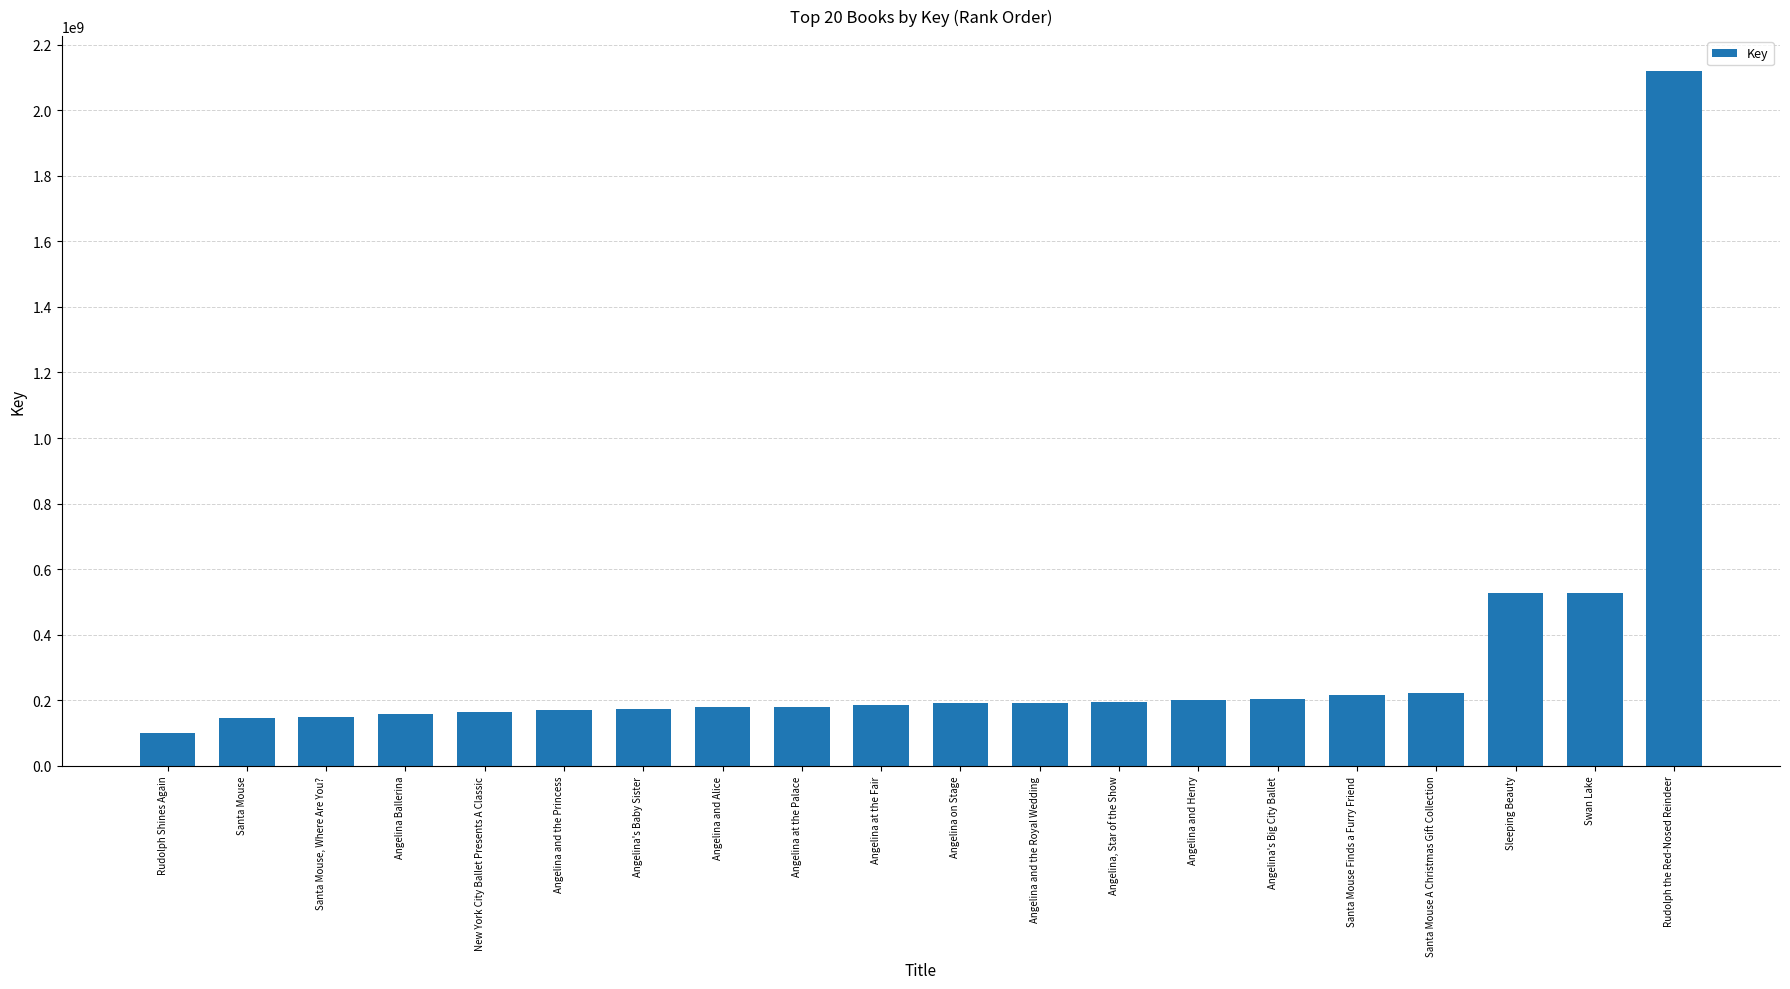

How many categories are shown in the chart?

20